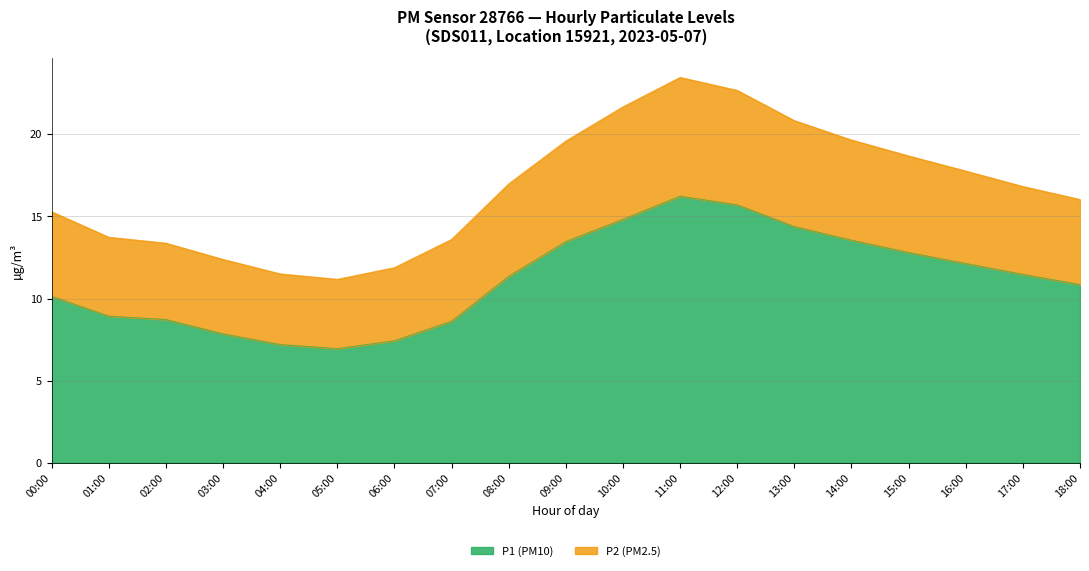

Does the chart display data point markers on the line(s)?

No